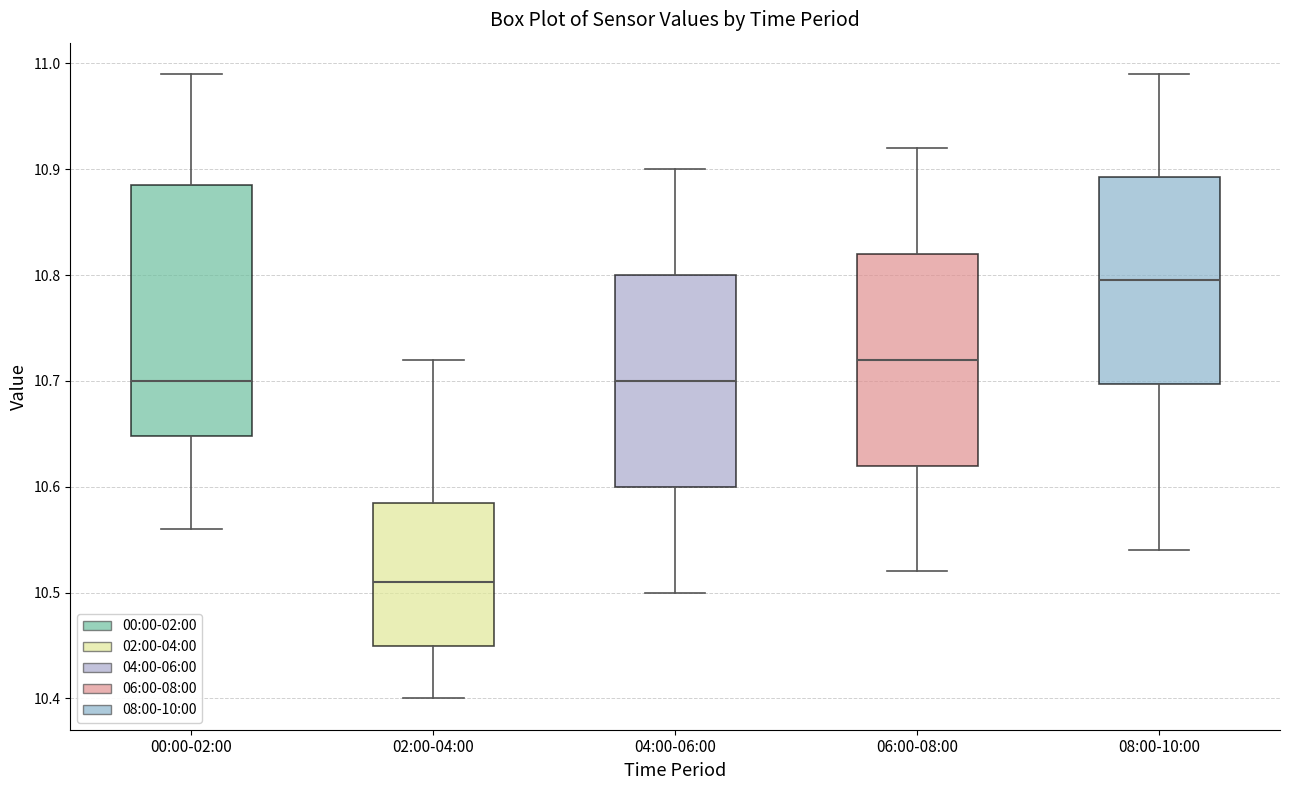

Which box has the lowest median line?

02:00-04:00